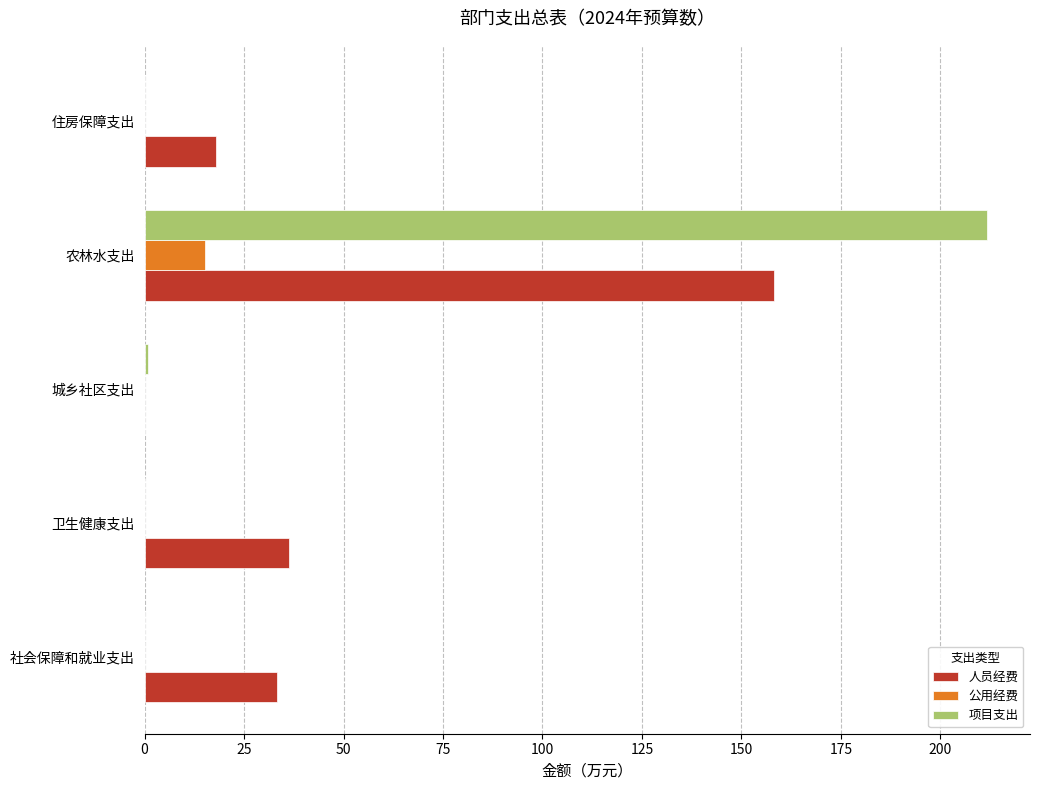

What is the maximum value shown in the chart?

211.8